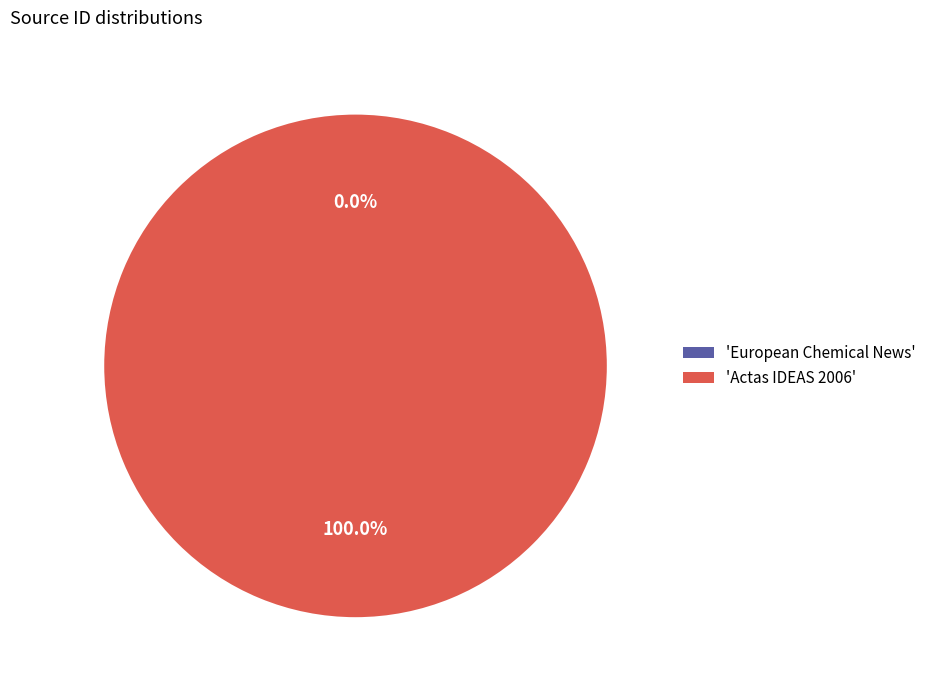

Which slice is the largest?

'Actas IDEAS 2006'